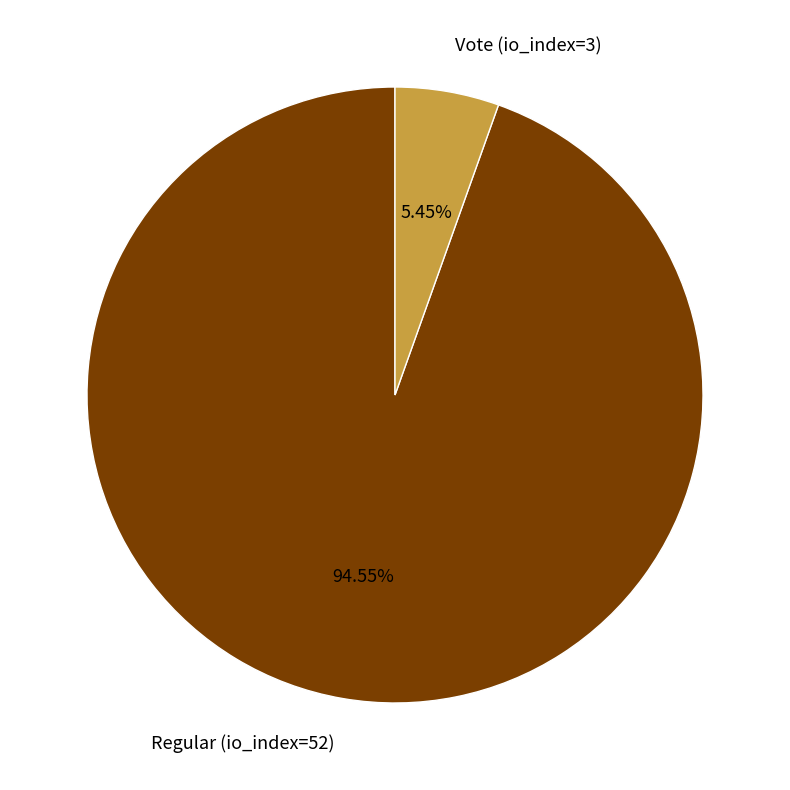

Which slice is the largest?

Regular (io_index=52)